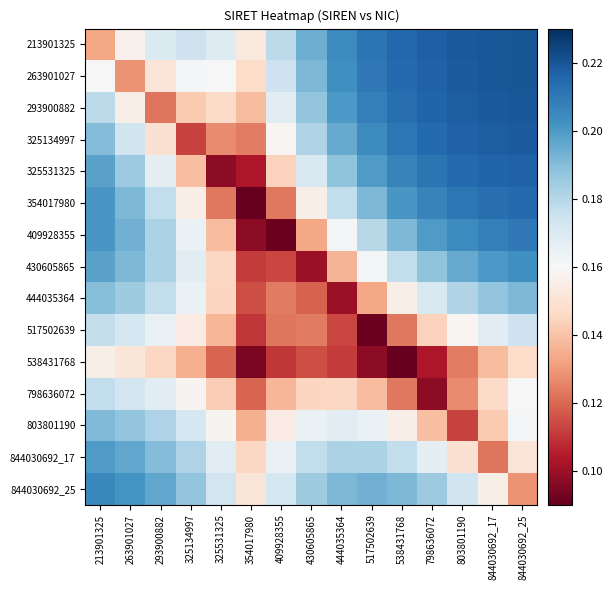

What is the smallest value displayed?

0.1